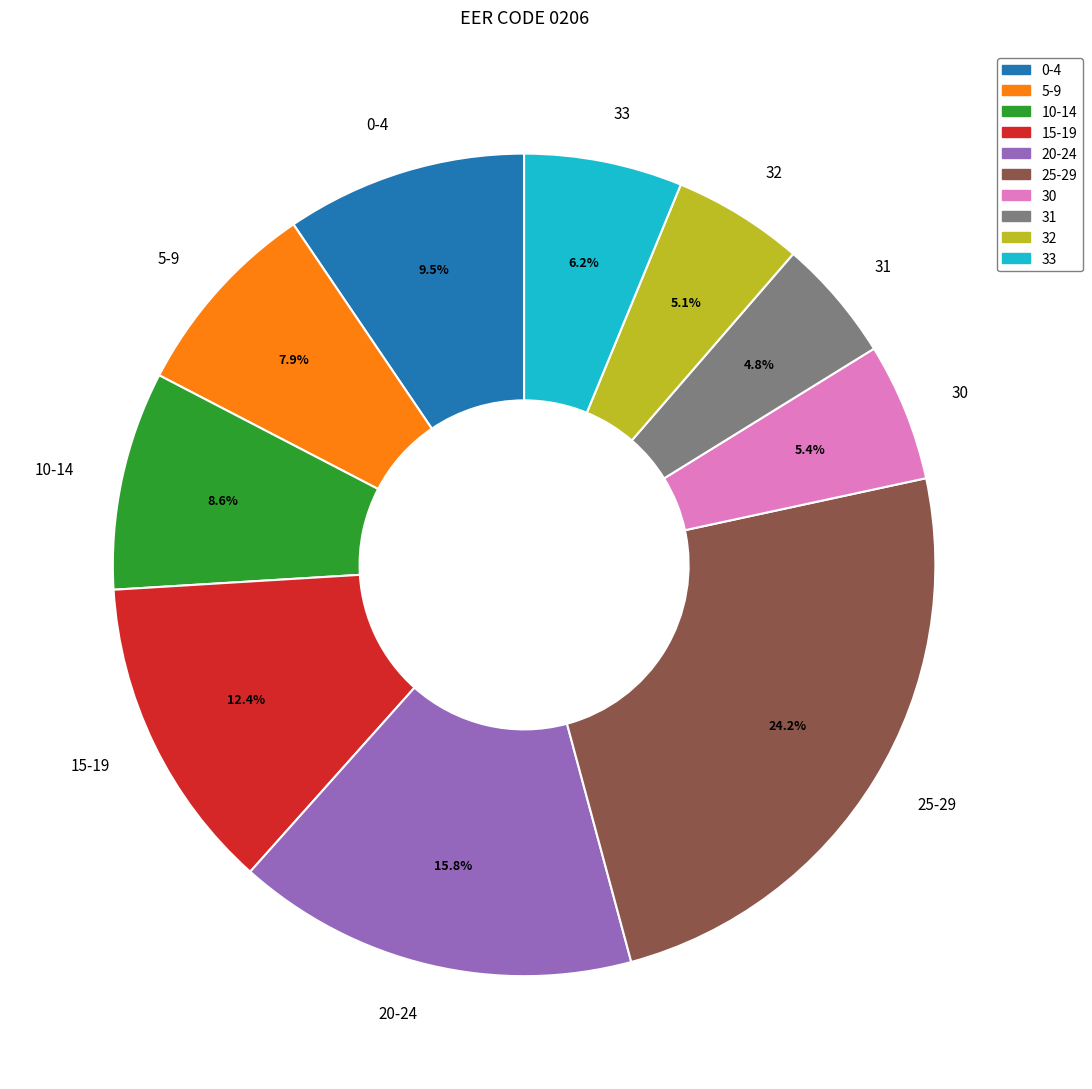

Which has a higher value, 25-29 or 31?

25-29